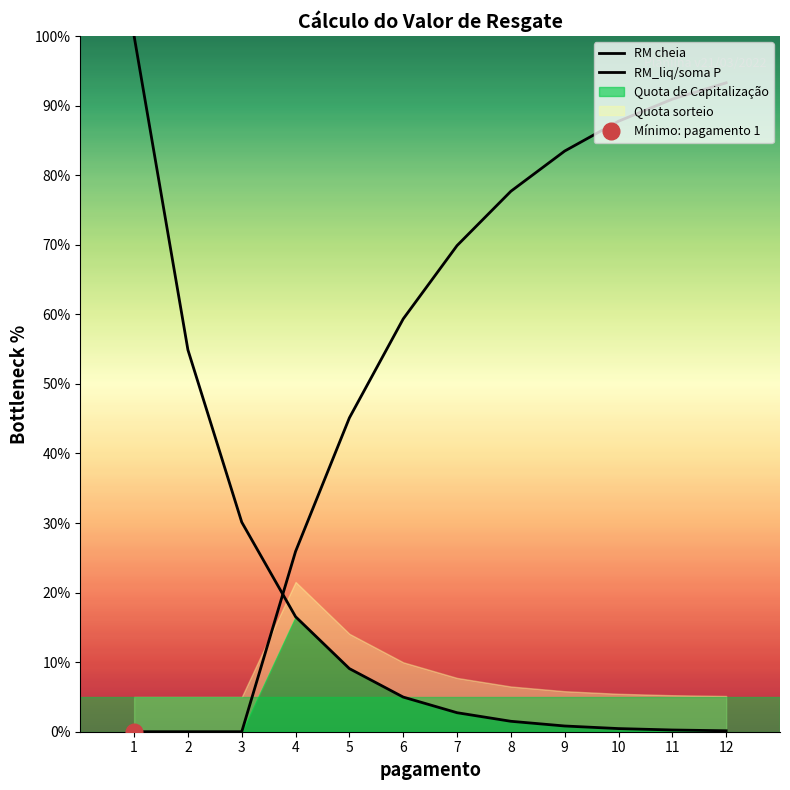

Which category has the lowest value across all series?

1